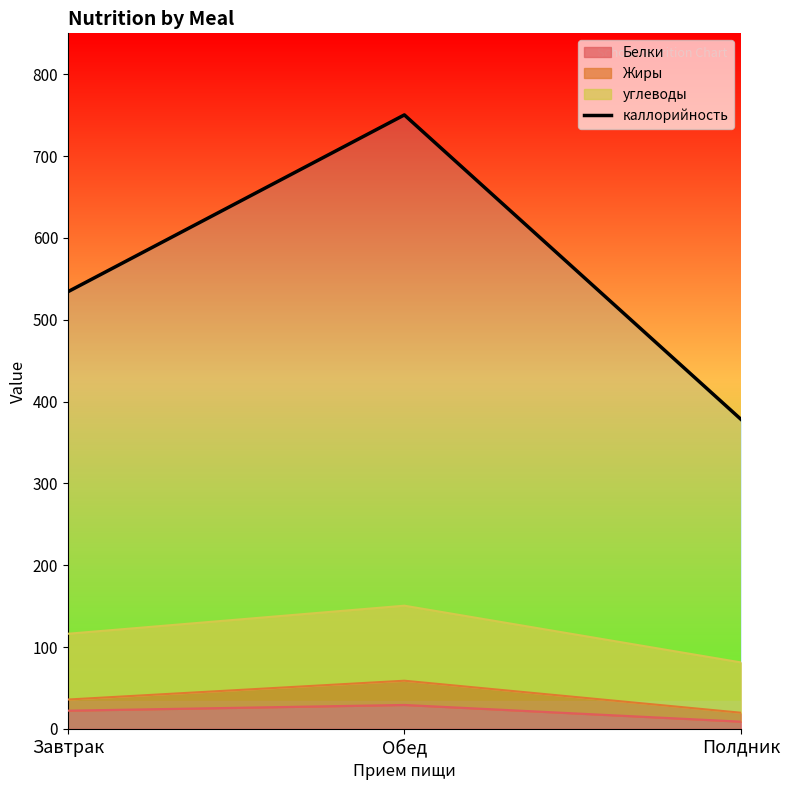

How many data points does each series have?

3